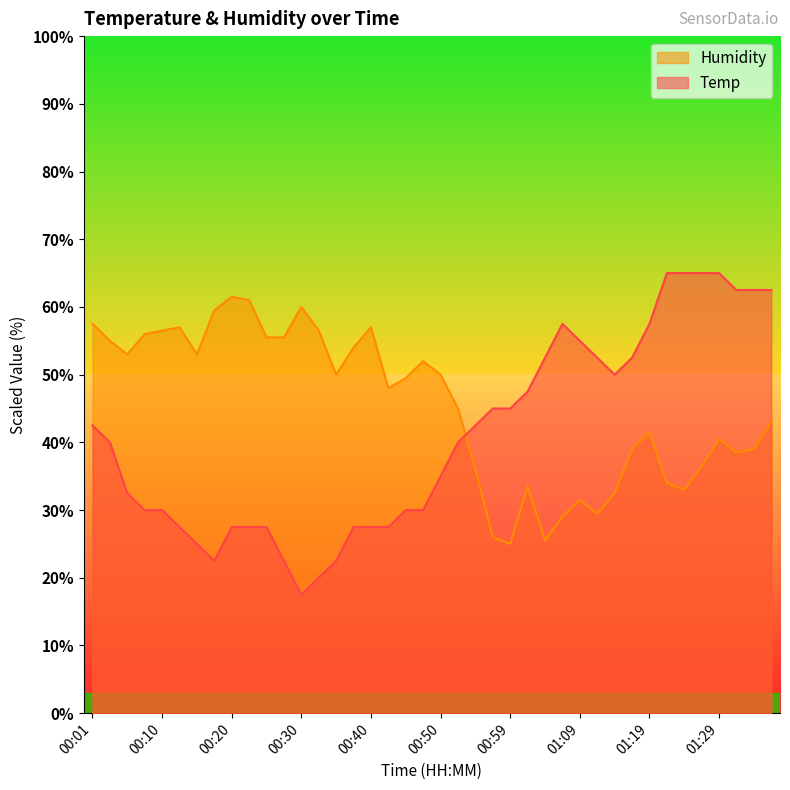

In Temp, how many points are higher than both neighbors (excluding endpoints)?

1